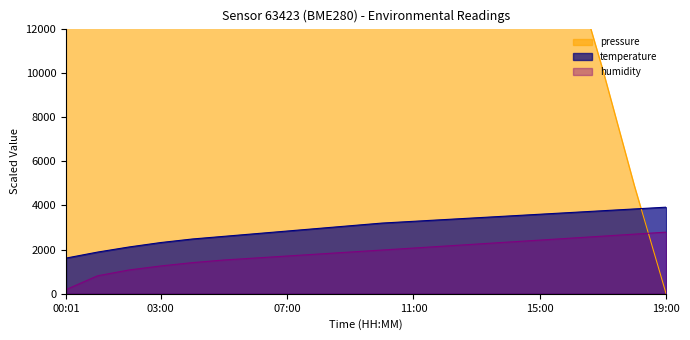

Reading right to left, list all the values displayed in this chart.

pressure: 19:00=0.0	18:00=4875.0	17:00=10125.0	16:00=15000.0	15:00=19875.0	14:00=25125.0	13:00=30000.0	12:00=34875.0	11:00=40125.0	10:00=45000.0	09:00=52375.0	08:00=60125.0	07:00=67500.0	06:00=74875.0	05:00=85000.0	04:00=95125.0	03:00=109875.0	02:00=130000.0	01:00=159655.0	00:01=203080.0
temperature: 19:00=3920.0	18:00=3840.0	17:00=3760.0	16:00=3680.0	15:00=3600.0	14:00=3520.0	13:00=3440.0	12:00=3360.0	11:00=3280.0	10:00=3200.0	09:00=3080.0	08:00=2960.0	07:00=2840.0	06:00=2720.0	05:00=2600.0	04:00=2480.0	03:00=2320.0	02:00=2120.0	01:00=1888.0	00:01=1616.0
humidity: 19:00=2790.0	18:00=2700.0	17:00=2610.0	16:00=2520.0	15:00=2430.0	14:00=2340.0	13:00=2250.0	12:00=2160.0	11:00=2070.0	10:00=1980.0	09:00=1890.0	08:00=1800.0	07:00=1710.0	06:00=1620.0	05:00=1530.0	04:00=1410.0	03:00=1260.0	02:00=1080.0	01:00=816.0	00:01=192.0